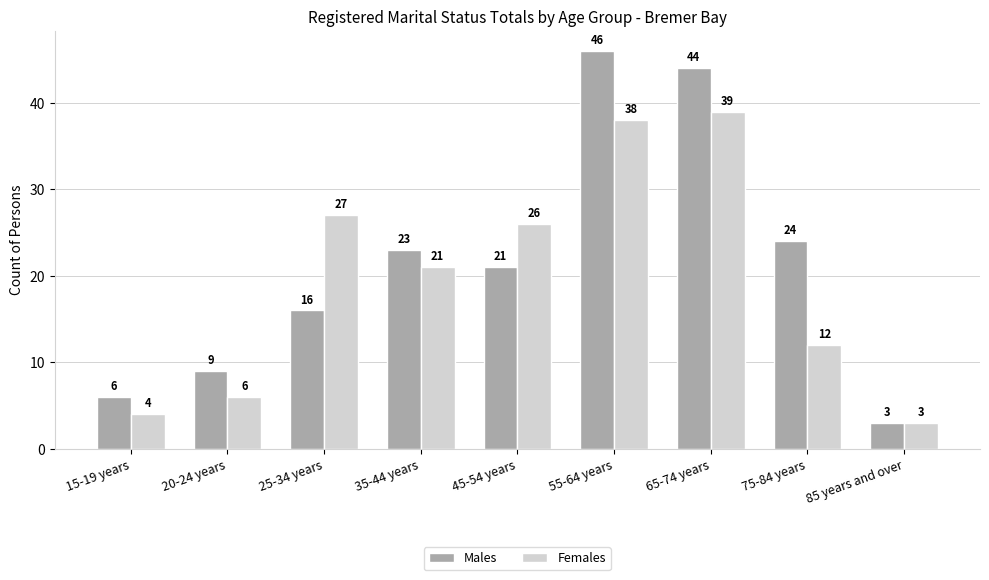

What is the difference between the highest and lowest values at 55-64 years?

8